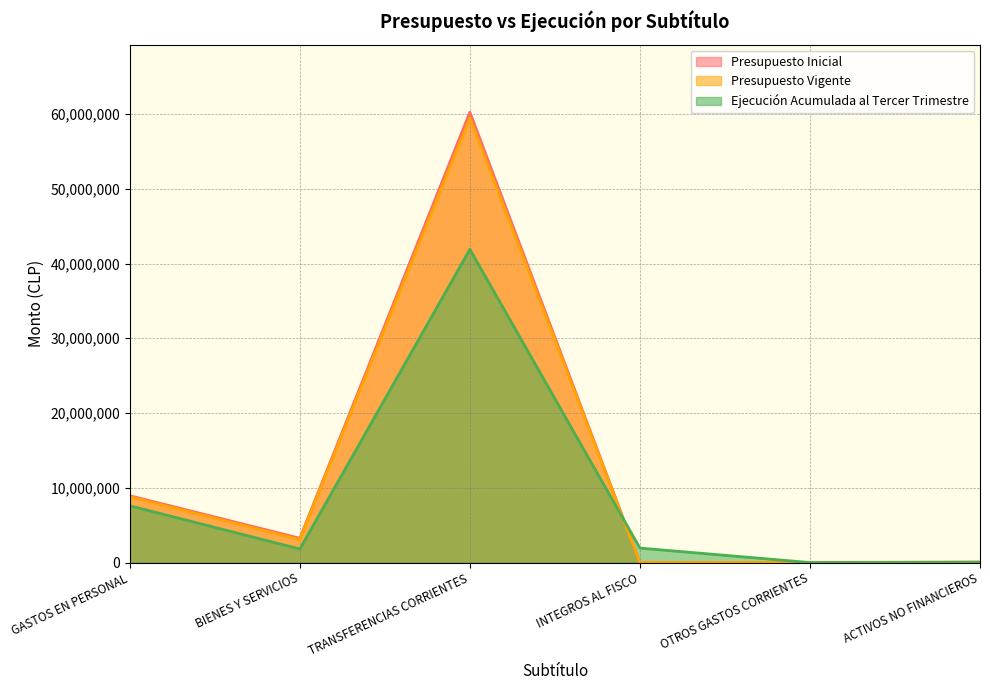

What position from the left is GASTOS EN PERSONAL?

1